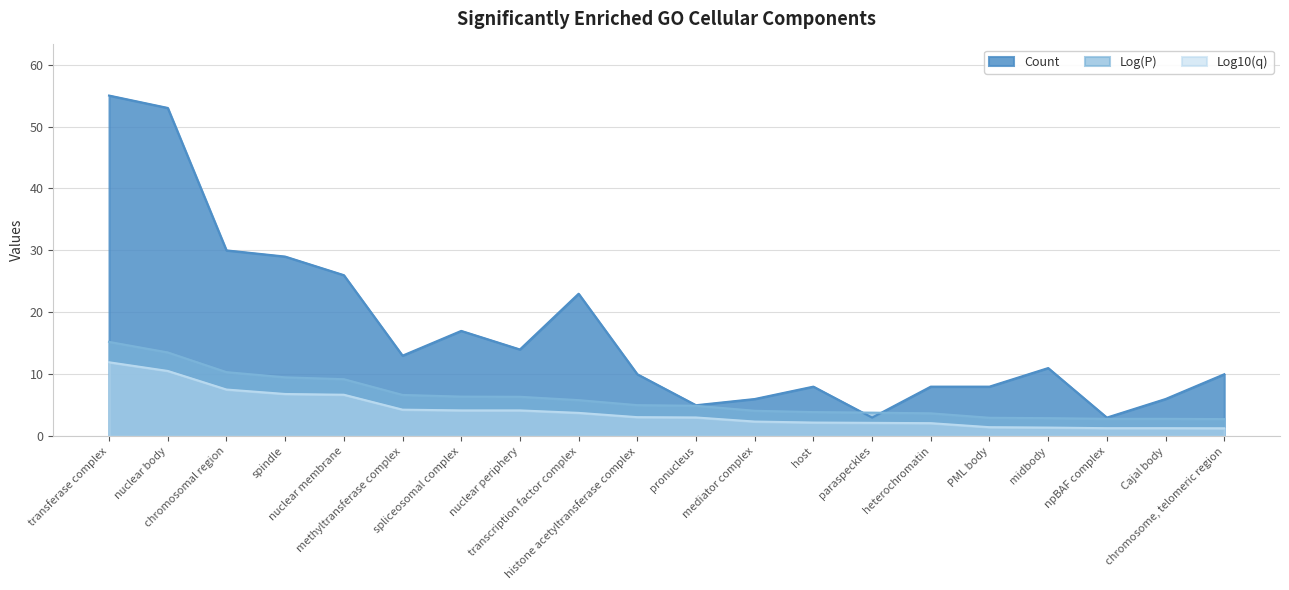

Between transcription factor complex and Cajal body, which is larger?

transcription factor complex